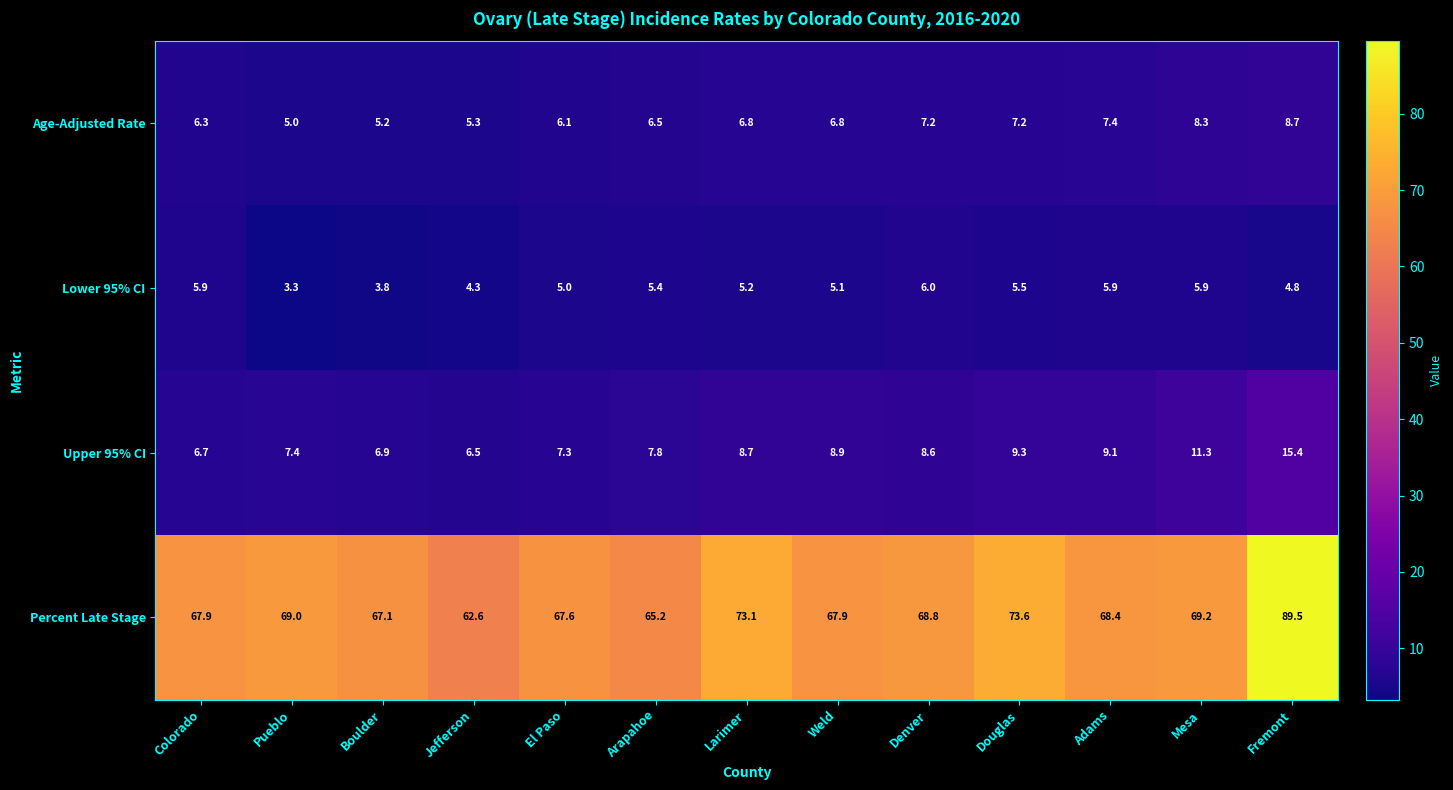

What is the difference between the maximum and minimum values in the Percent Late Stage series?

26.9